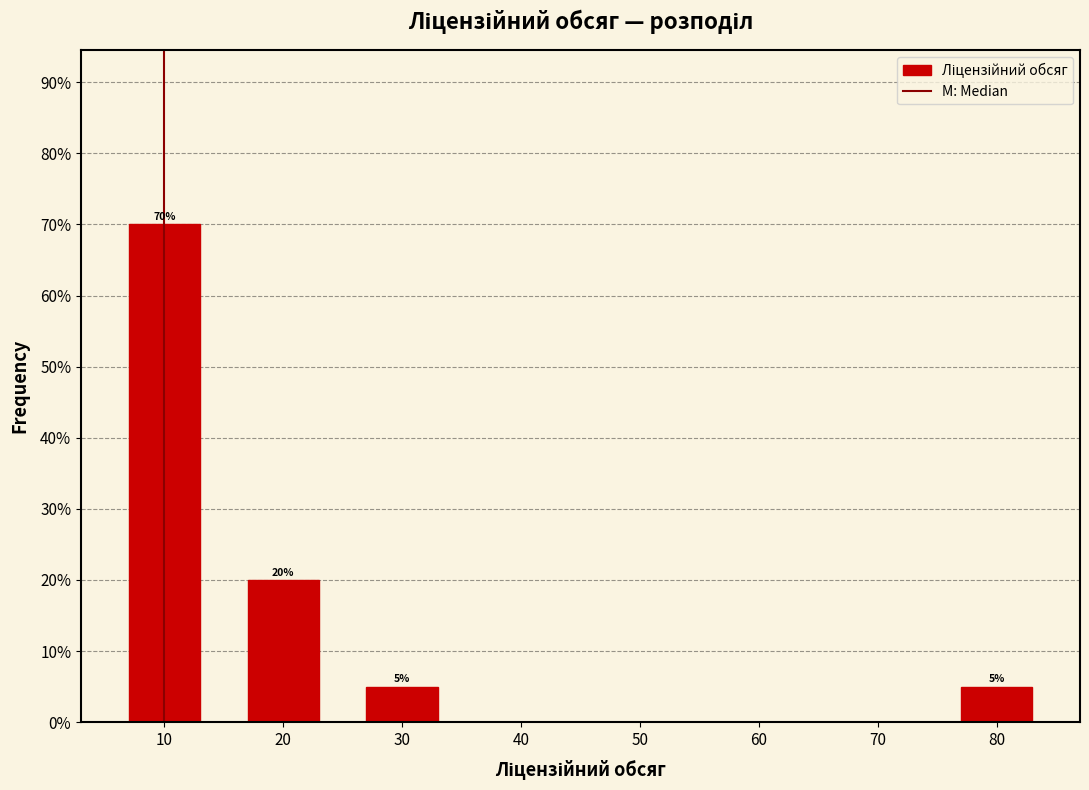

Over which range of the x-axis is the bar tallest?

5 to 15